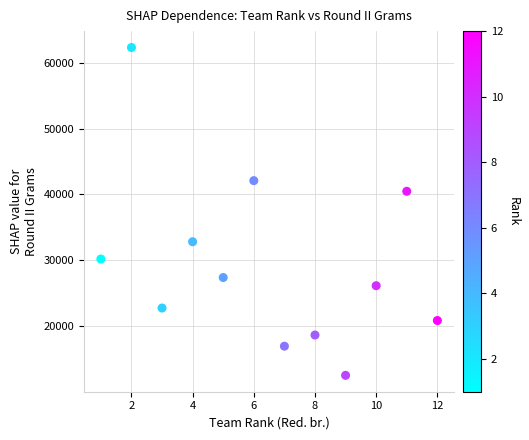

What Y value in the scatter plot is closest to 37427?

40480